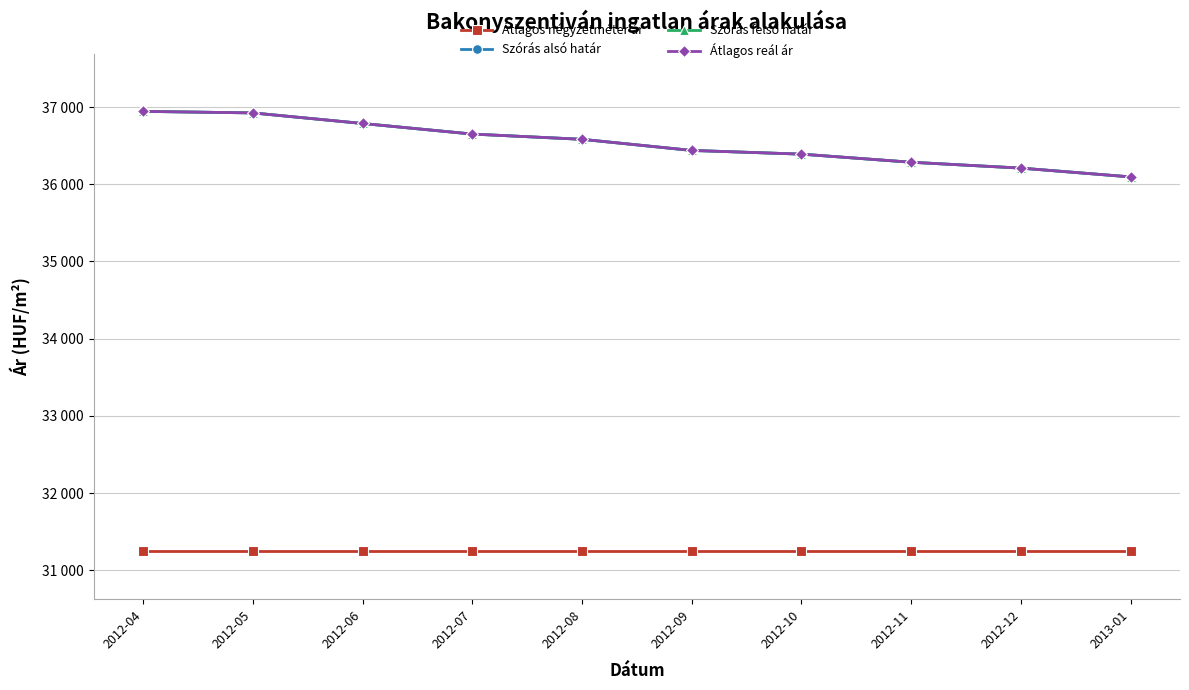

How many series are shown in this chart?

4